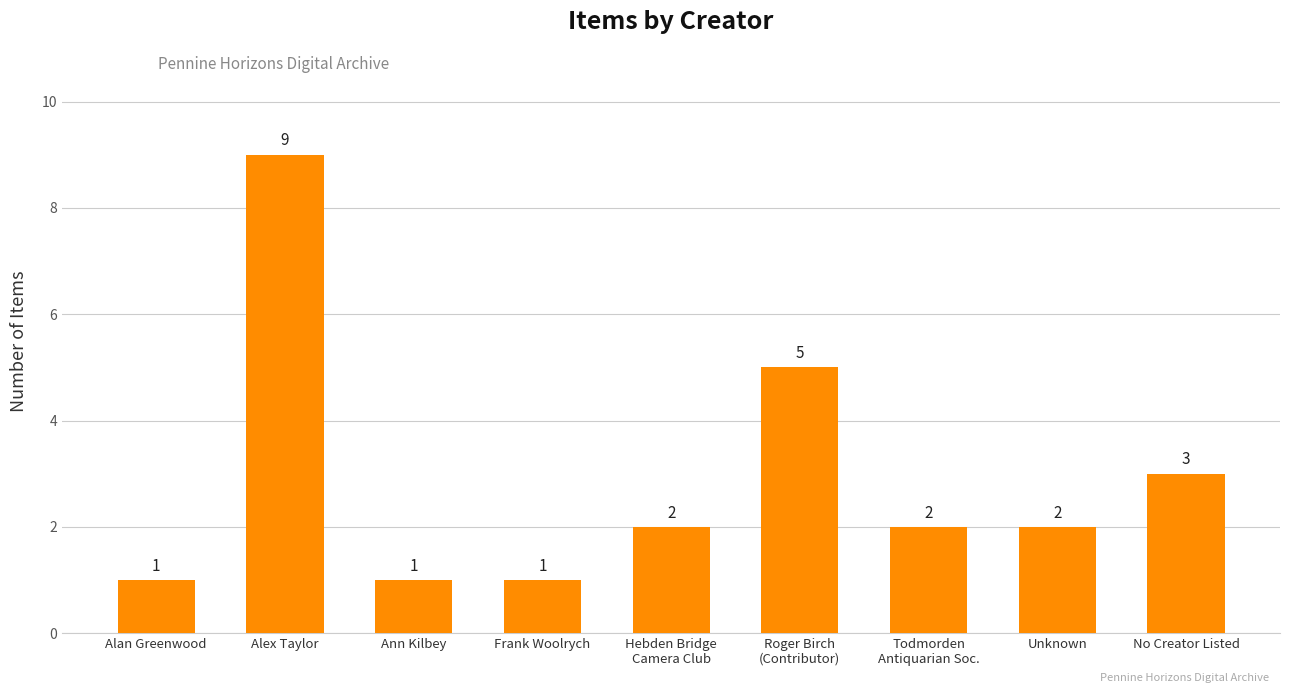

Reading left to right, transcribe all the data shown in this chart.

1	9	1	1	2	5	2	2	3